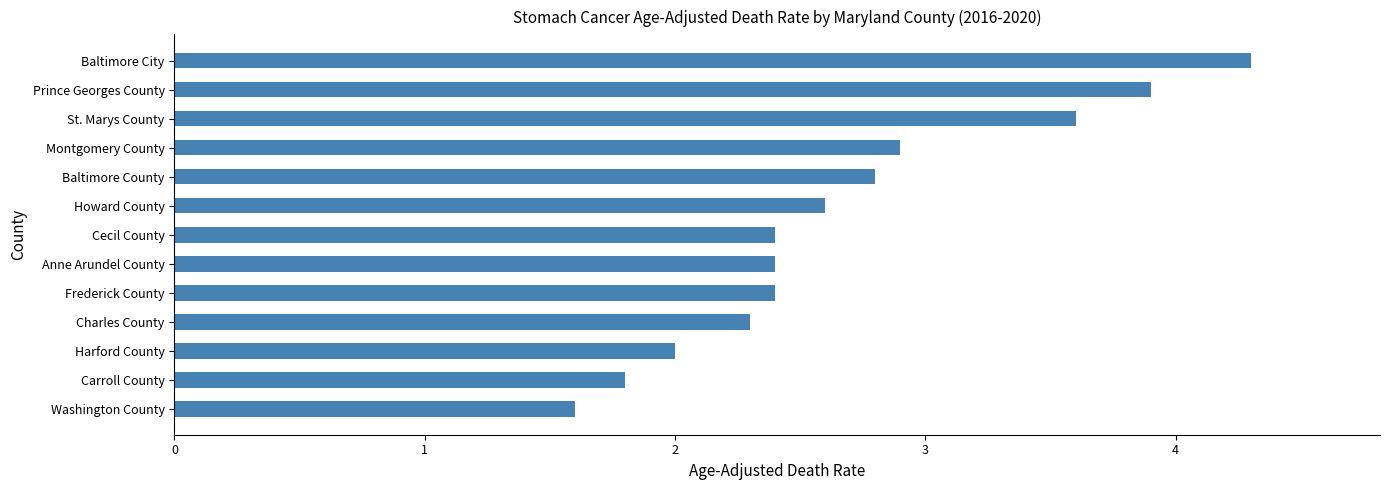

What is the maximum value shown in the chart?

4.3